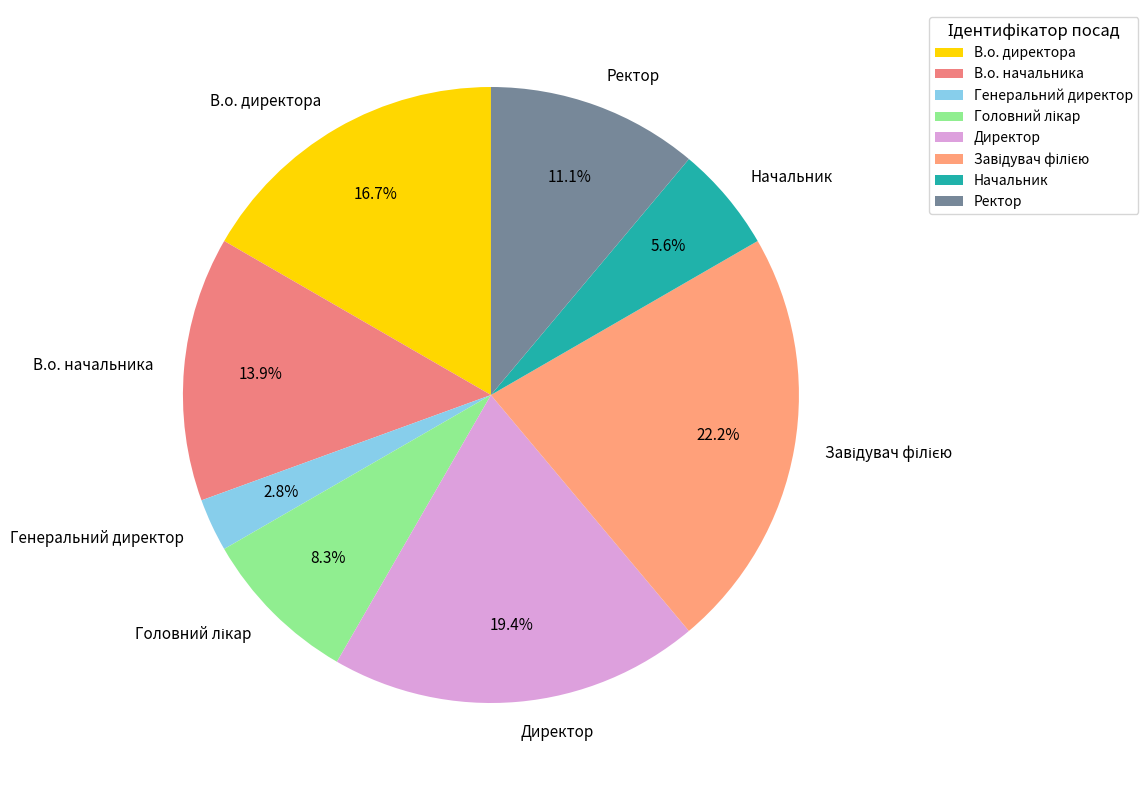

Count the number of slices in the pie.

8